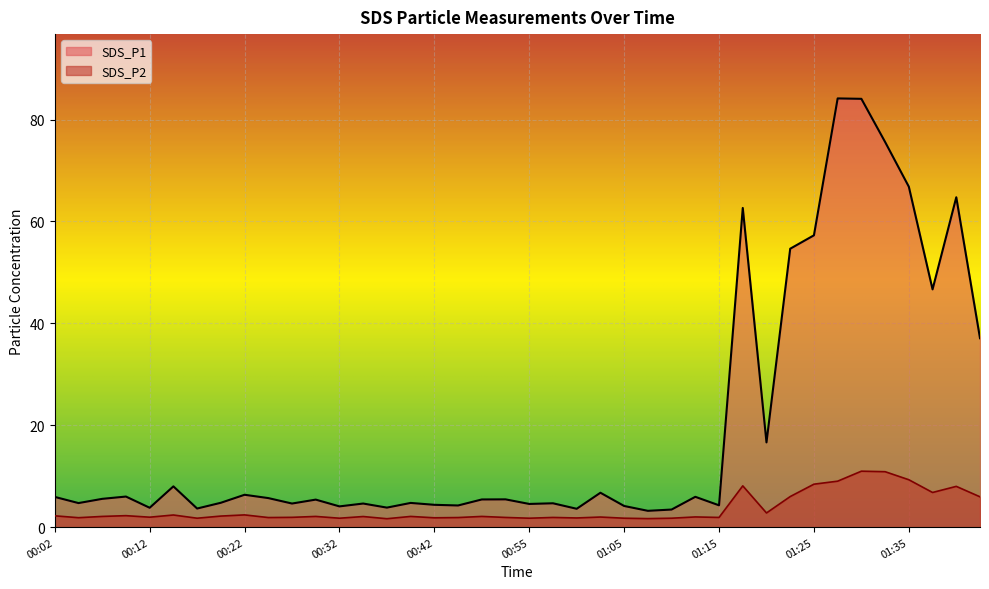

Which series has the widest spread of values?

SDS_P1